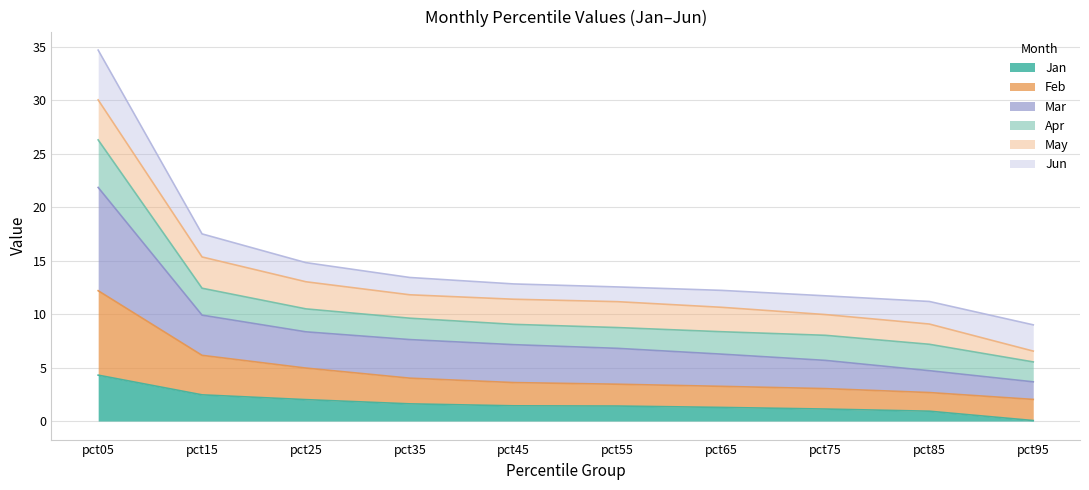

What is the highest value of the Jan series?

4.3